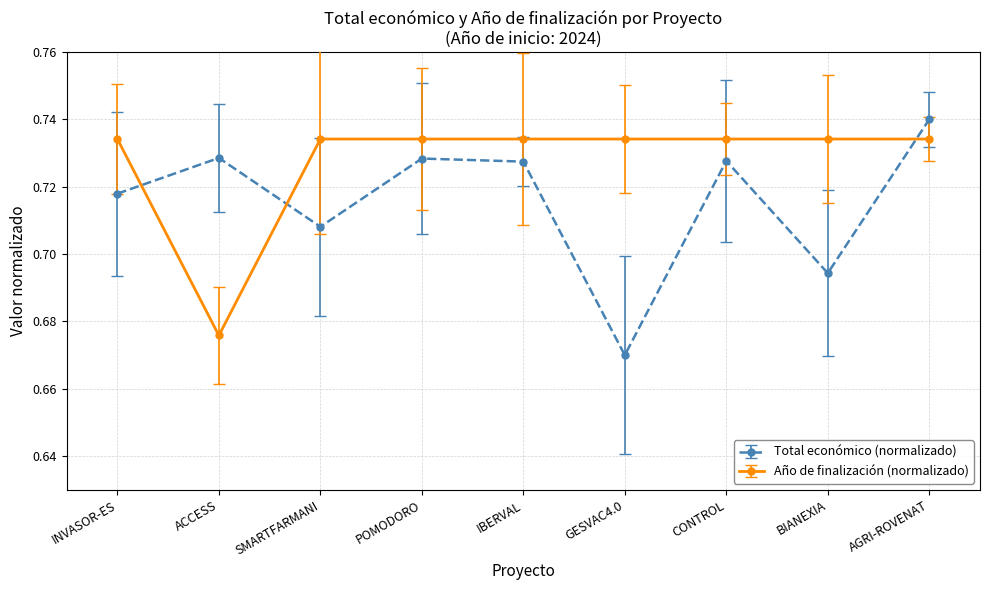

After their last crossing, which series has the higher values: Total económico (normalizado) or Año de finalización (normalizado)?

Total económico (normalizado)